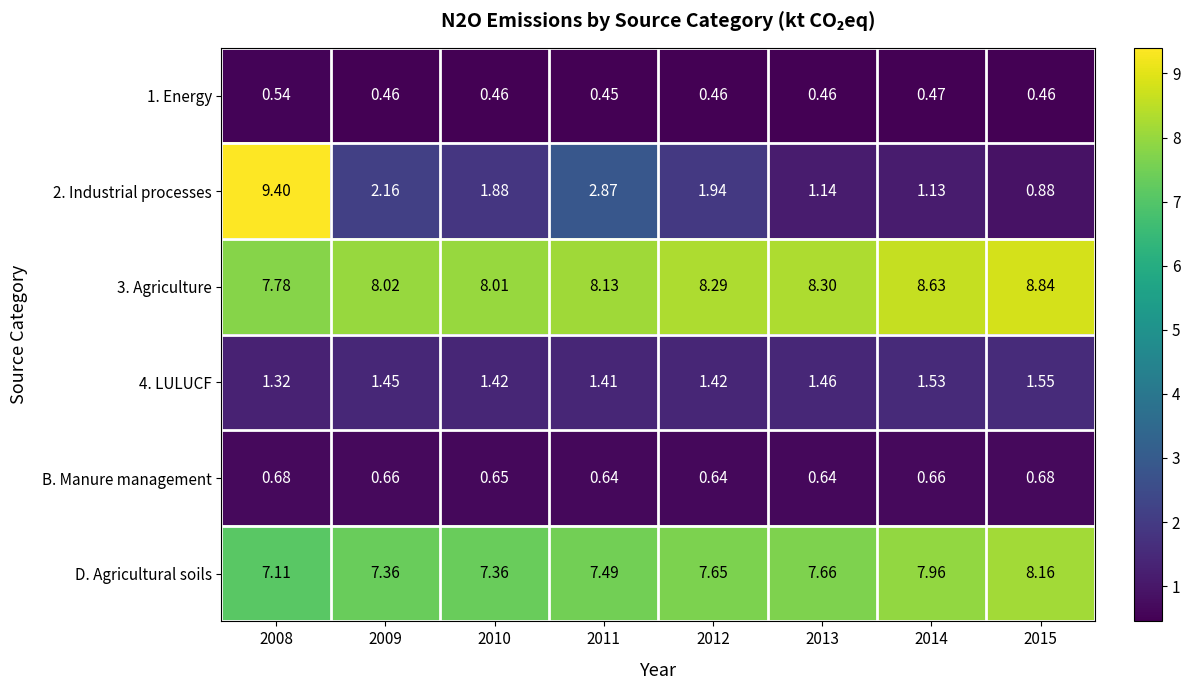

Is the value of D. Agricultural soils at 2014 greater than the value of 1. Energy at 2011?

Yes